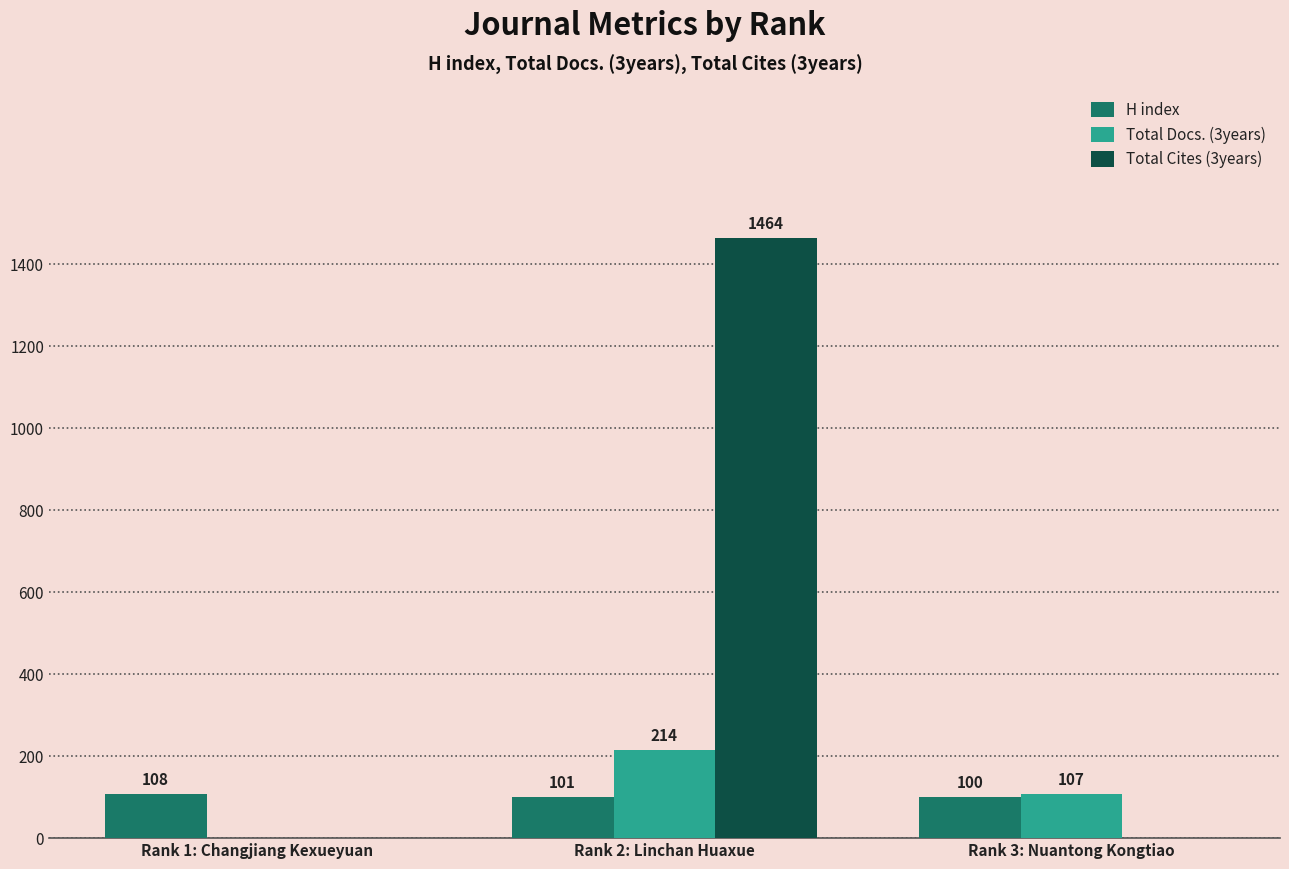

What are all the series names shown in the legend?

H index, Total Docs. (3years), Total Cites (3years)